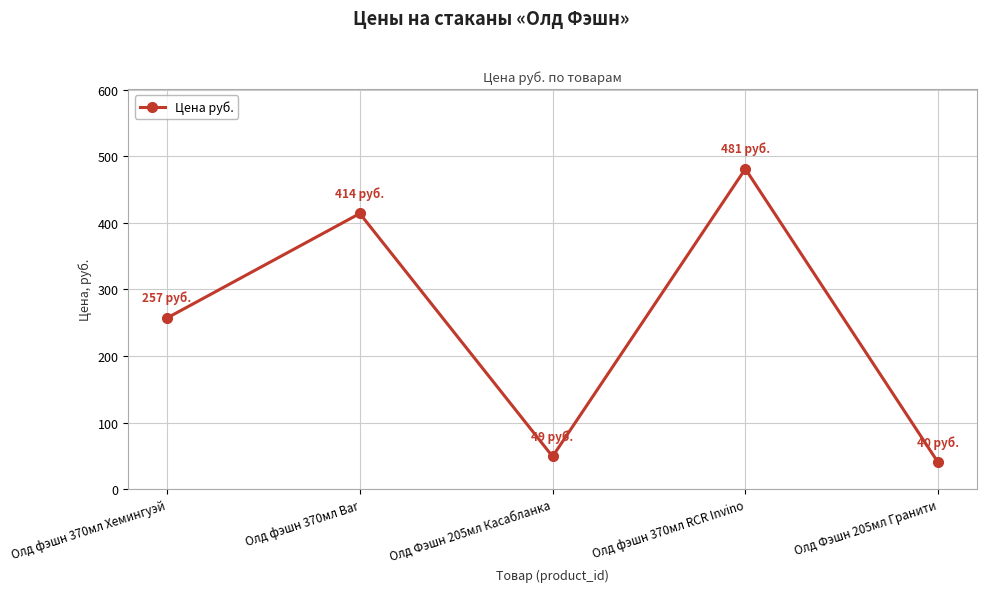

What is the difference between the values at Олд фэшн 370мл Bar and Олд фэшн 370мл RCR Invino?

67